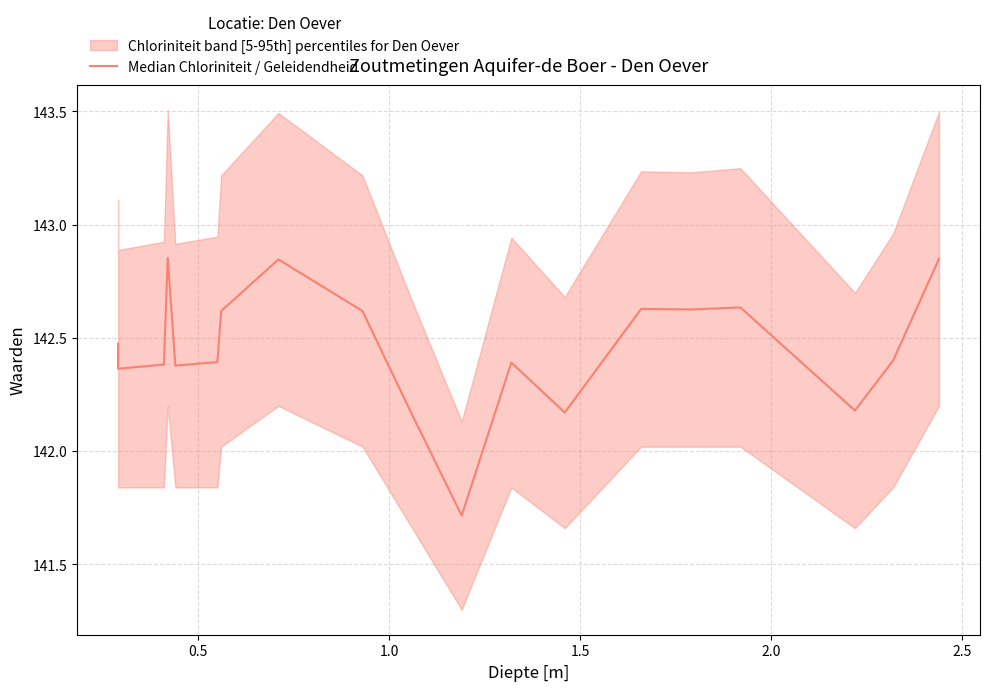

Reading right to left, what are all the values shown in this chart?

142.8	142.4	142.2	142.4	142.6	142.6	142.6	142.2	142.4	141.7	142.2	142.6	142.8	142.6	142.4	142.4	142.9	142.4	142.4	142.5